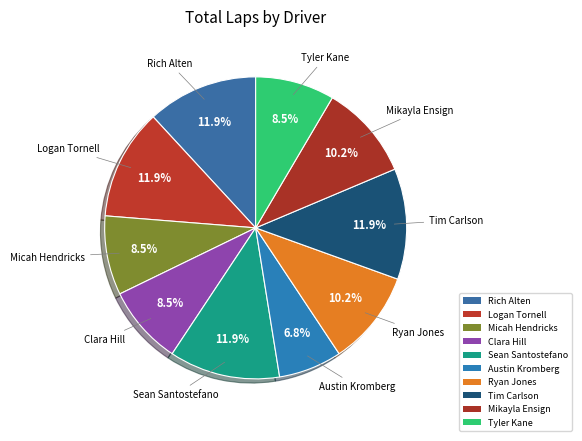

Count the number of slices in the pie.

10